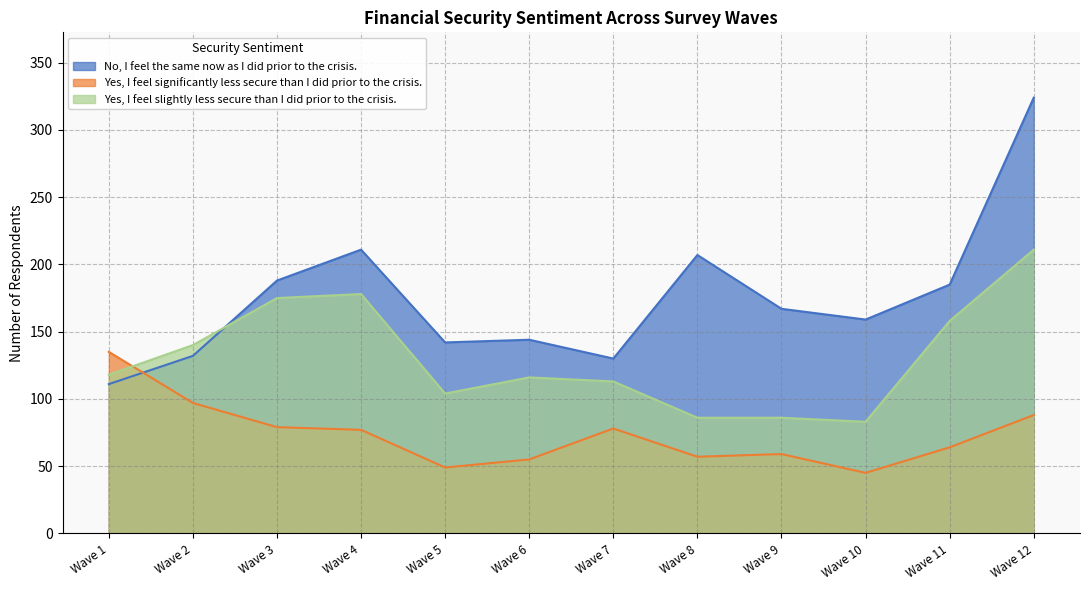

What is the sum of the Yes, I feel significantly less secure than I did prior to the crisis. values at Wave 7 and Wave 6?

133